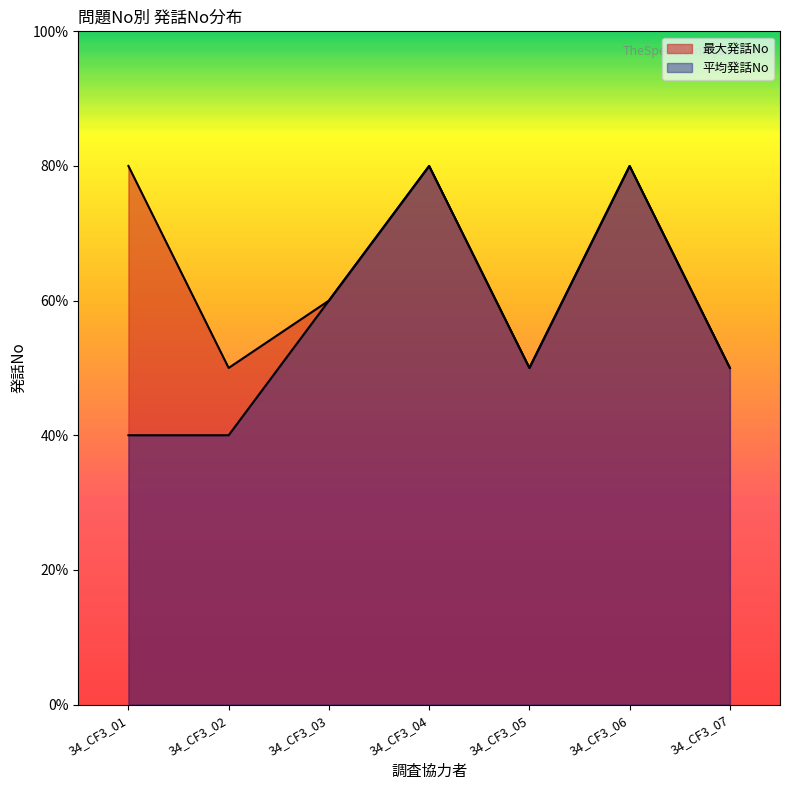

How many 最大発話No values are between 5 and 8?

7